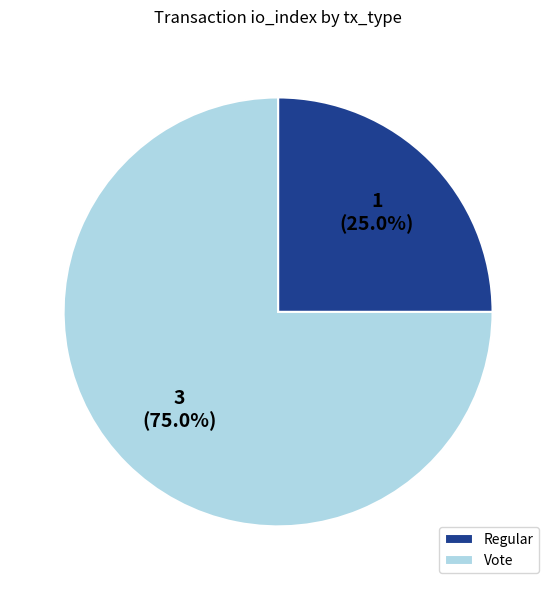

To the nearest percent, what is the combined percentage of Vote and Regular?

100%